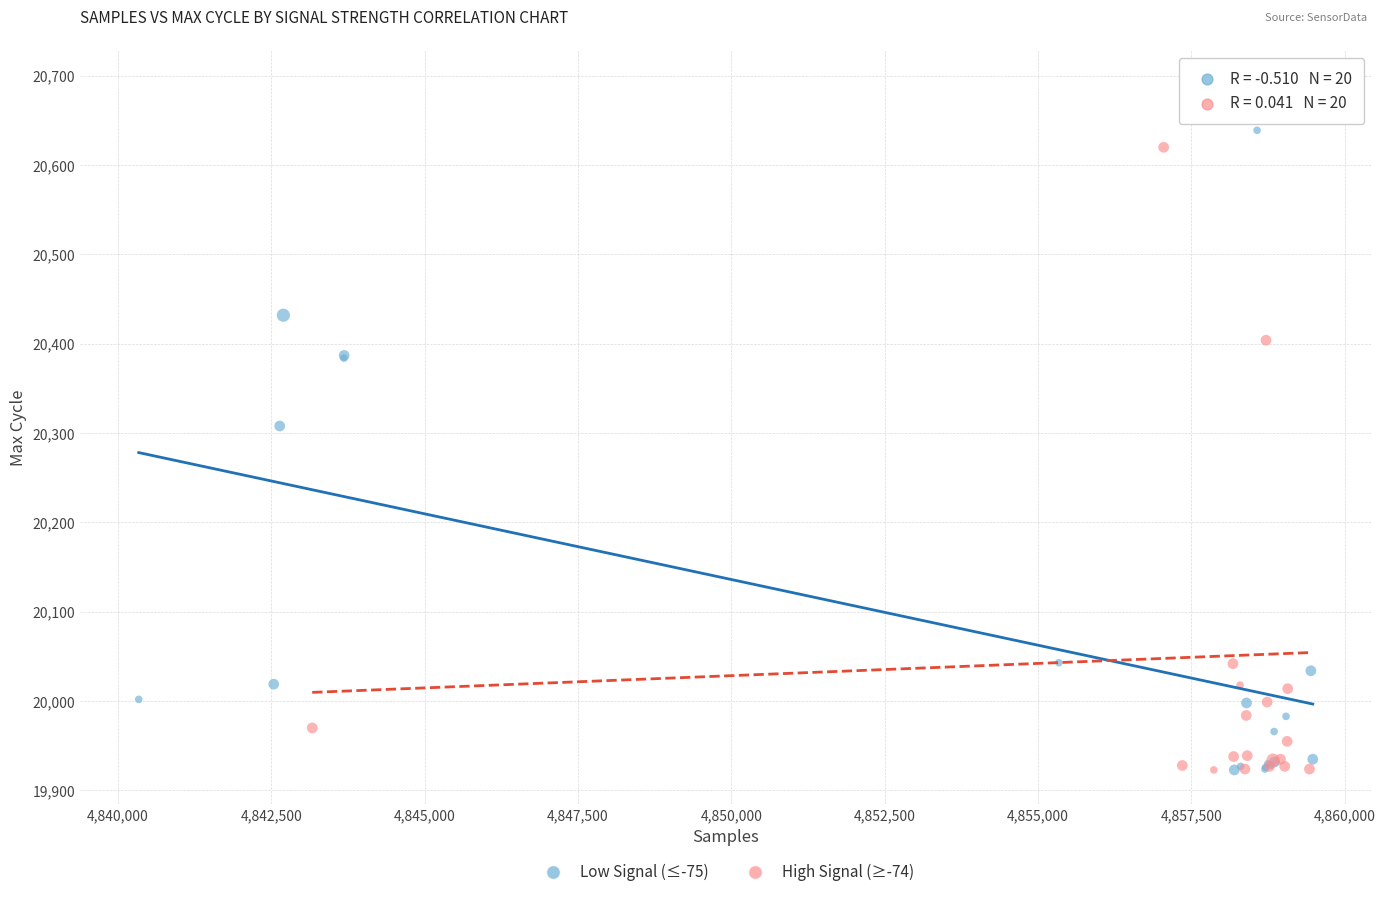

Which series contains the highest Y value?

High Signal (≥-74)